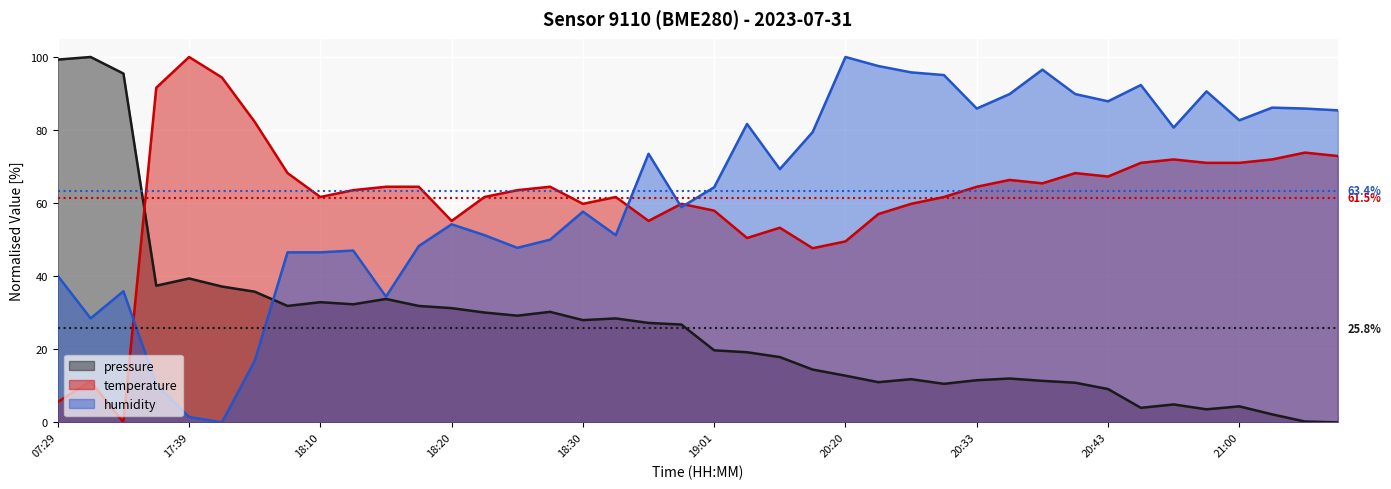

At how many categories does at least one series exceed 53?

40